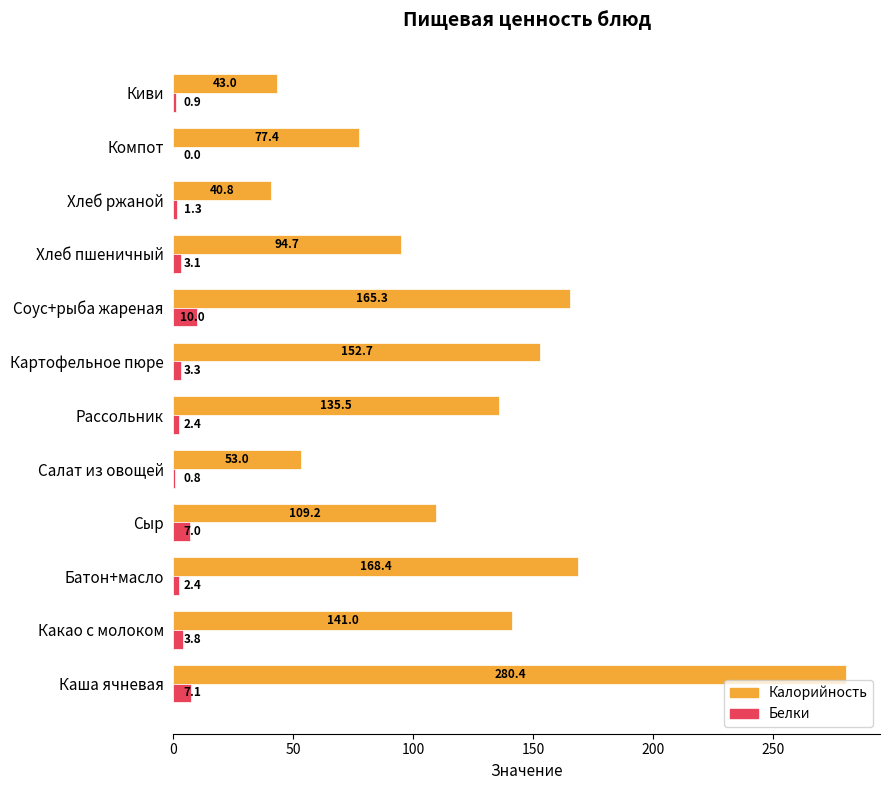

The value of Белки at Батон+масло is 2.4. True or false?

True